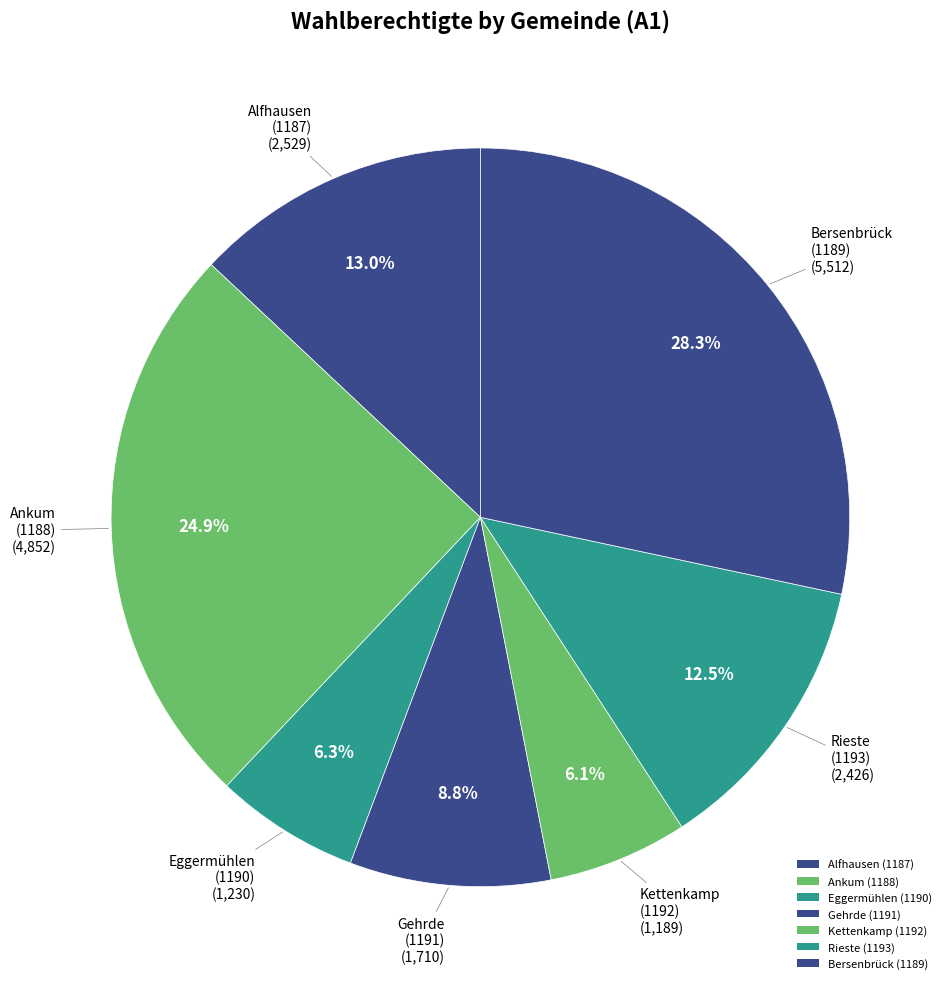

How many slices are in this pie chart?

7